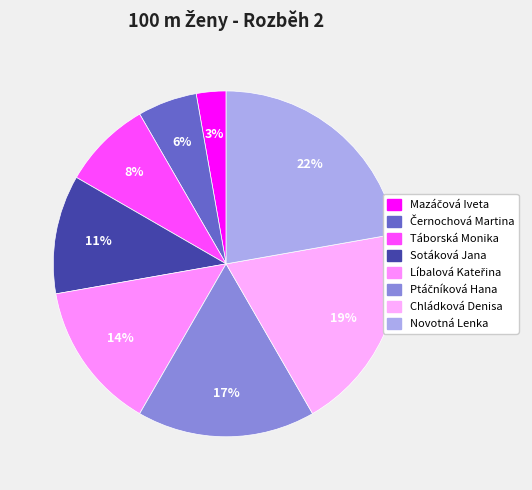

Combined, what portion of the pie is Líbalová Kateřina and Táborská Monika?

22.2%